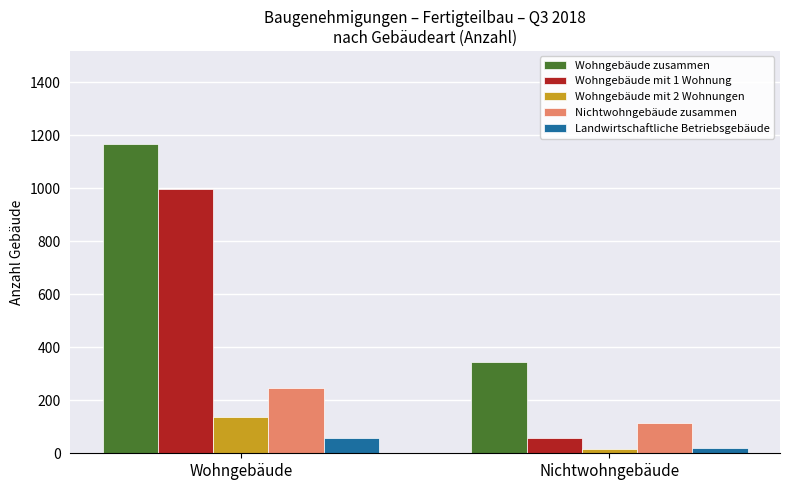

What is the value of the Wohngebäude mit 1 Wohnung bar at the 1st from the left?

999